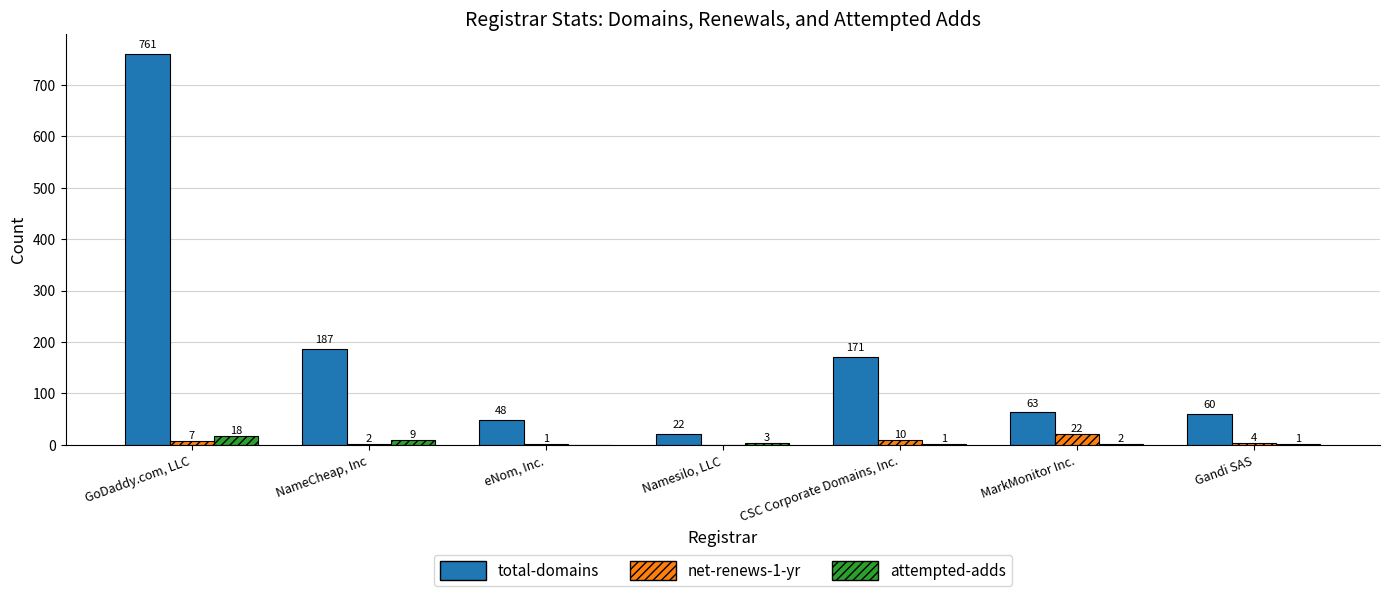

Reading left to right, extract all data points from this chart.

total-domains: GoDaddy.com, LLC=761	NameCheap, Inc=187	eNom, Inc.=48	Namesilo, LLC=22	CSC Corporate Domains, Inc.=171	MarkMonitor Inc.=63	Gandi SAS=60
net-renews-1-yr: GoDaddy.com, LLC=7	NameCheap, Inc=2	eNom, Inc.=1	Namesilo, LLC=0	CSC Corporate Domains, Inc.=10	MarkMonitor Inc.=22	Gandi SAS=4
attempted-adds: GoDaddy.com, LLC=18	NameCheap, Inc=9	eNom, Inc.=0	Namesilo, LLC=3	CSC Corporate Domains, Inc.=1	MarkMonitor Inc.=2	Gandi SAS=1